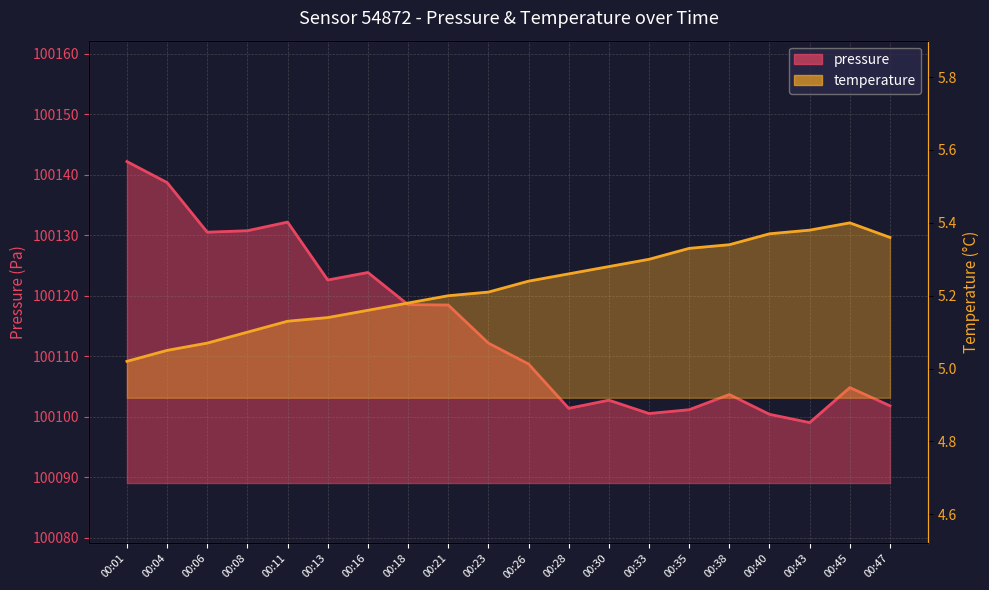

Which series has the widest spread of values?

pressure